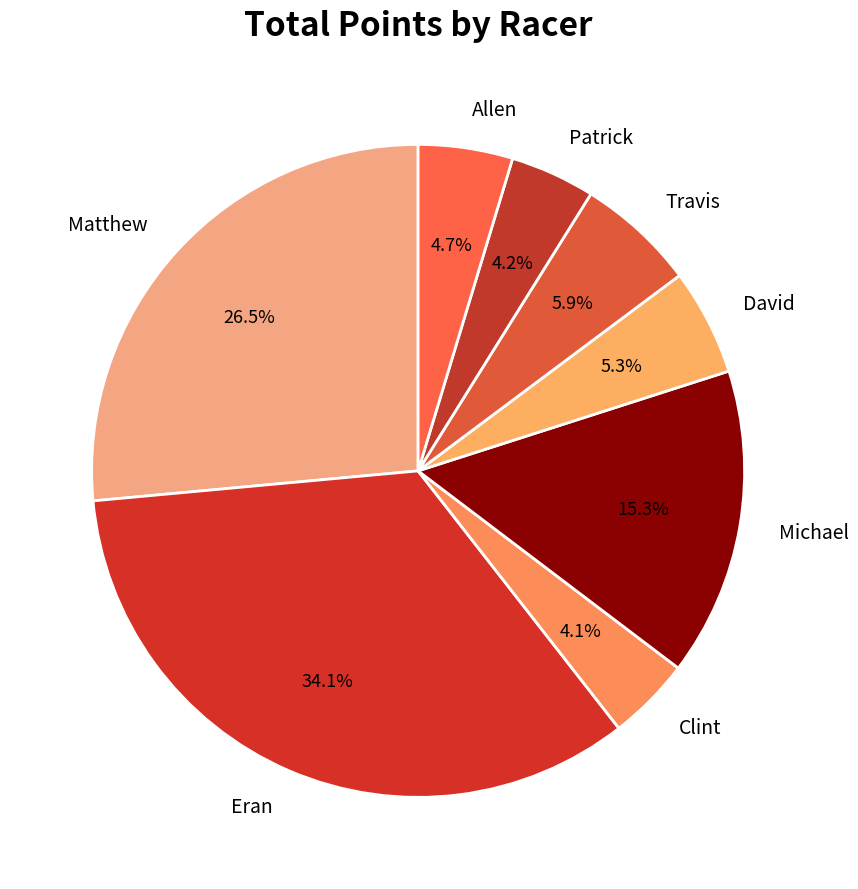

Between Michael and Travis, which is larger?

Michael